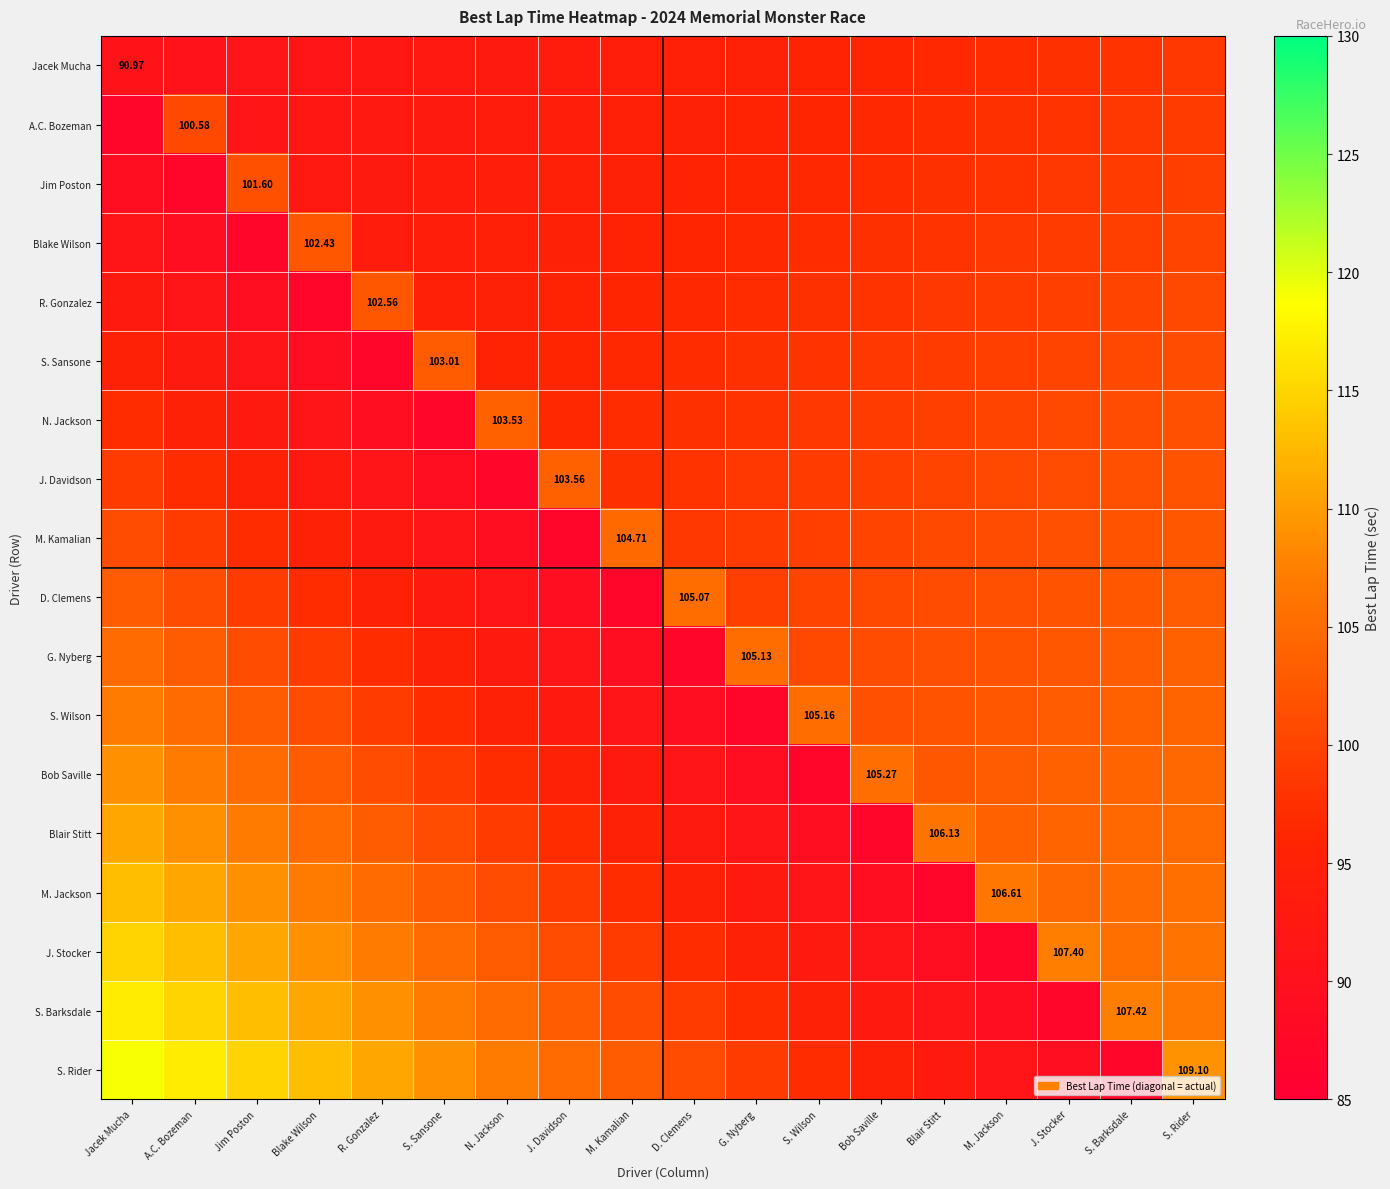

How many series are shown in this chart?

18